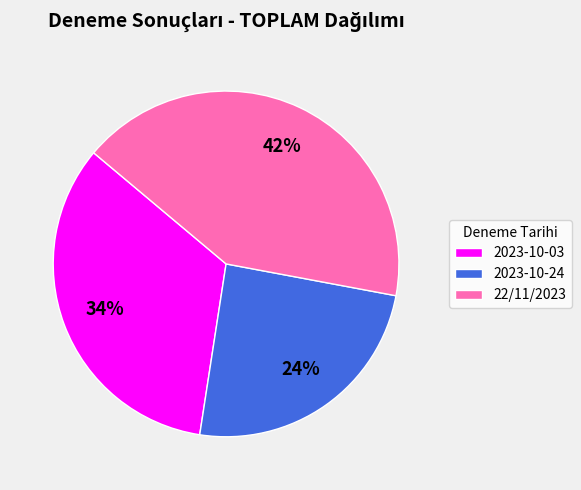

Which has a higher value, 2023-10-03 or 22/11/2023?

22/11/2023